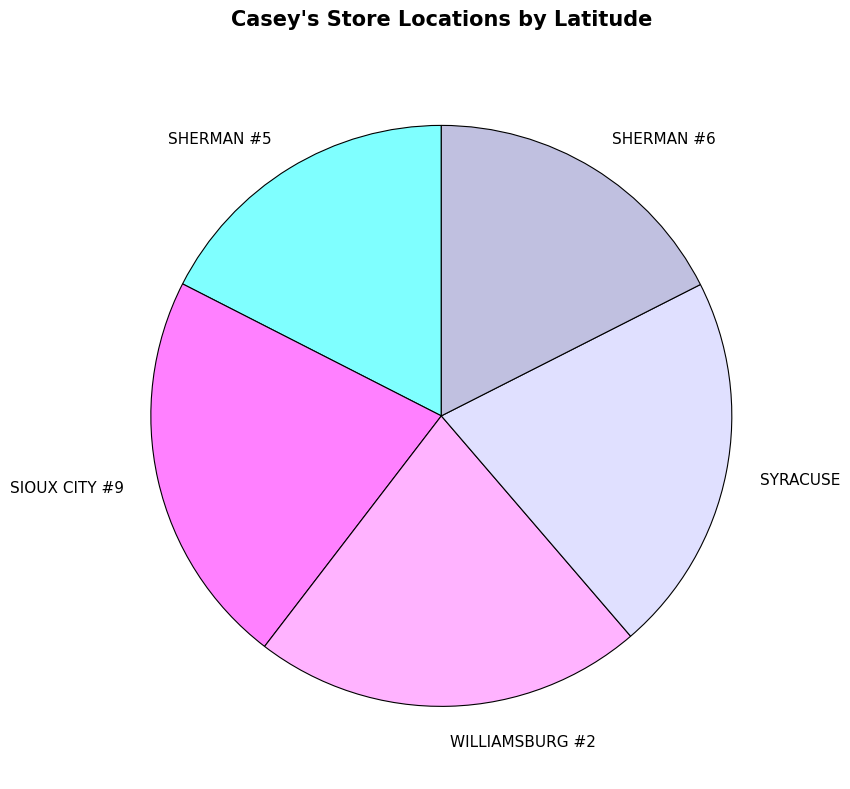

Is there a majority slice in this chart?

No